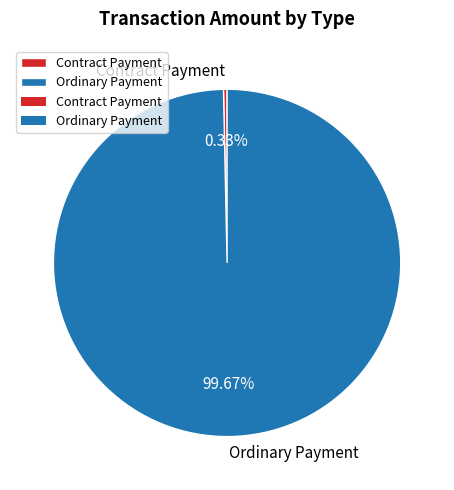

Is Ordinary Payment the majority of the pie?

Yes